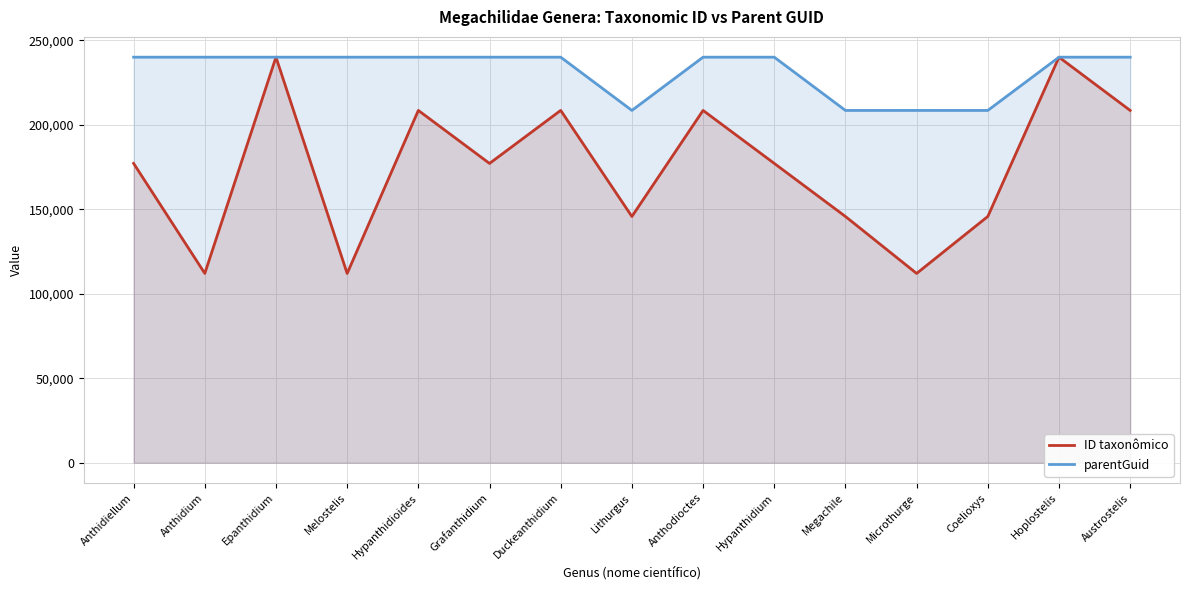

Does the chart have visible grid lines?

Yes